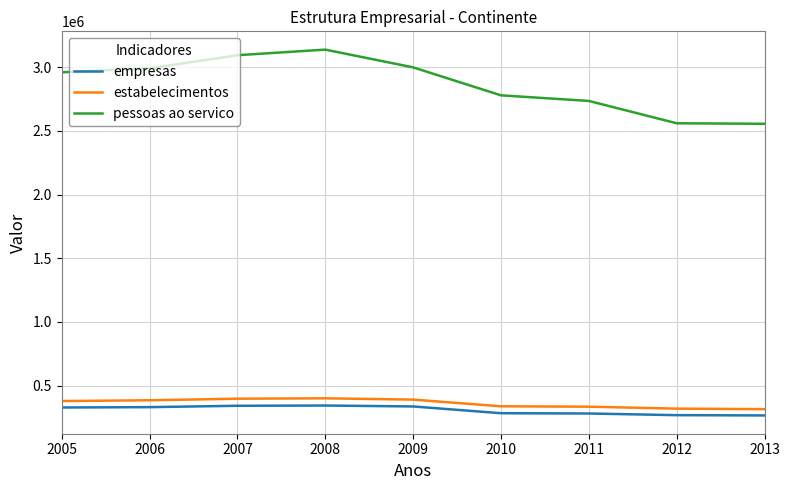

The value of empresas at 2011 is 453580. True or false?

False